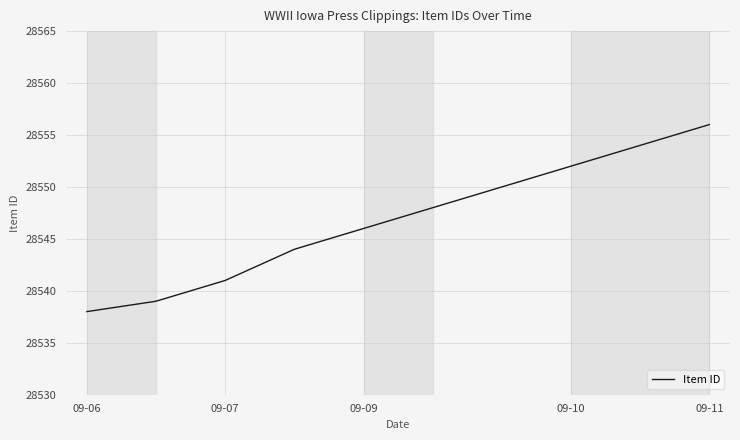

What is the minimum value shown in the chart?

28538